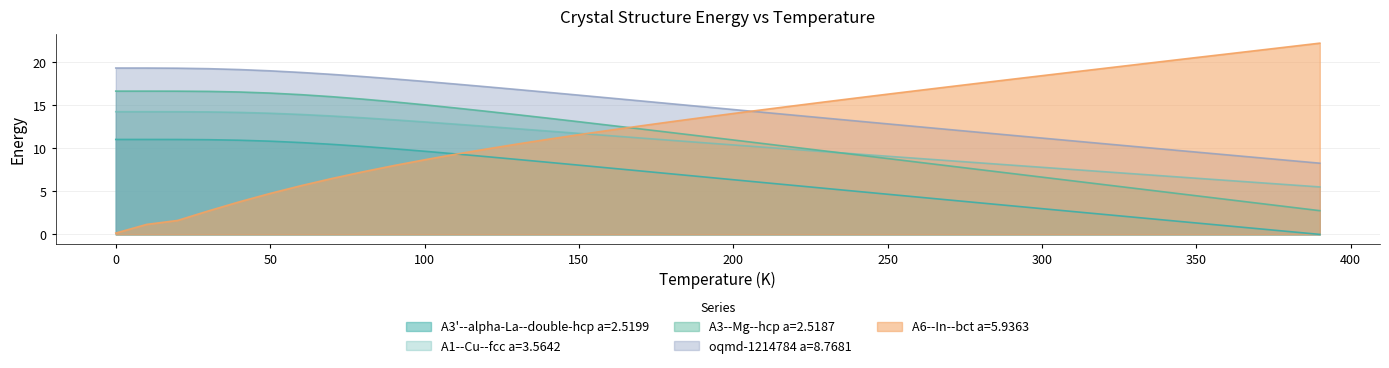

List the labels in order of A1--Cu--fcc a=3.5642 value, largest first.

0, 10, 20, 30, 40, 50, 60, 70, 80, 90, 100, 110, 120, 130, 140, 150, 160, 170, 180, 190, 200, 210, 220, 230, 240, 250, 260, 270, 280, 290, 300, 310, 320, 330, 340, 350, 360, 370, 380, 390